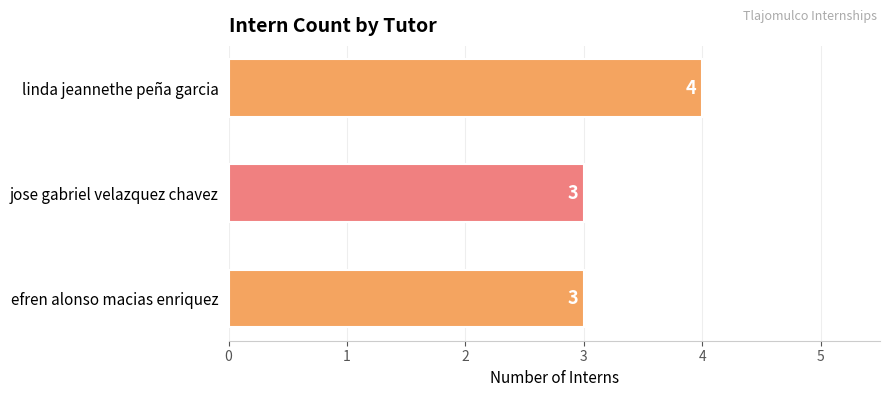

True or false: the data shows 3 at jose gabriel velazquez chavez.

True